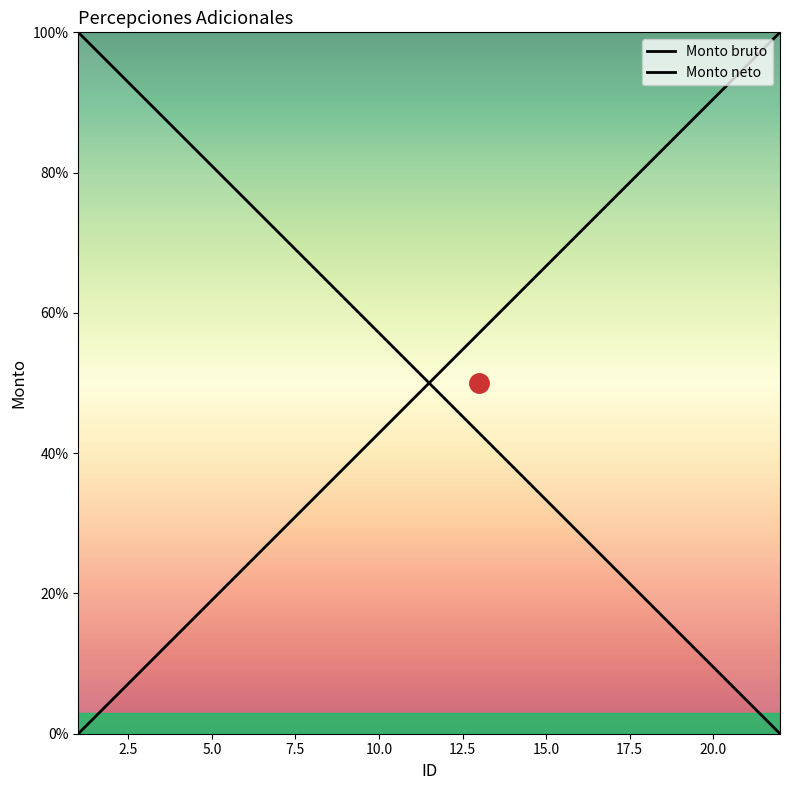

True or false: Monto bruto and Monto neto cross at least once.

True